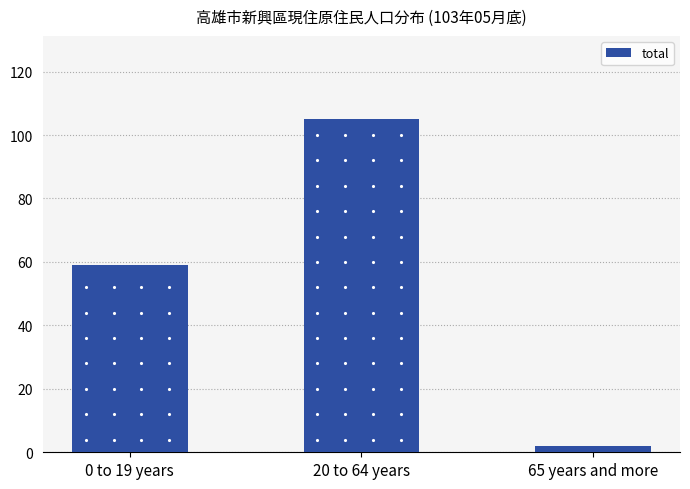

What is the change in value from 0 to 19 years to 20 to 64 years?

+46